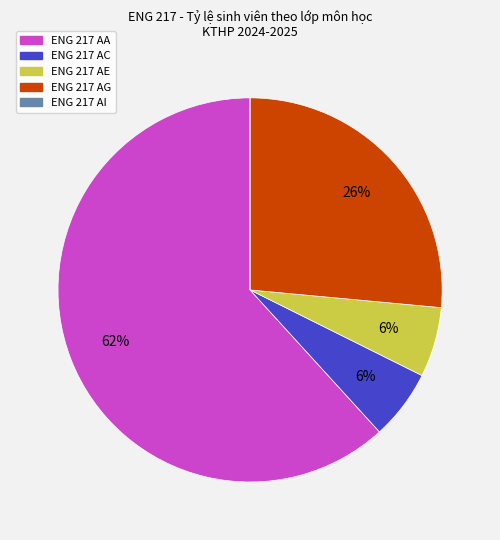

Is the sum of ENG 217 AA and ENG 217 AE greater than half?

Yes